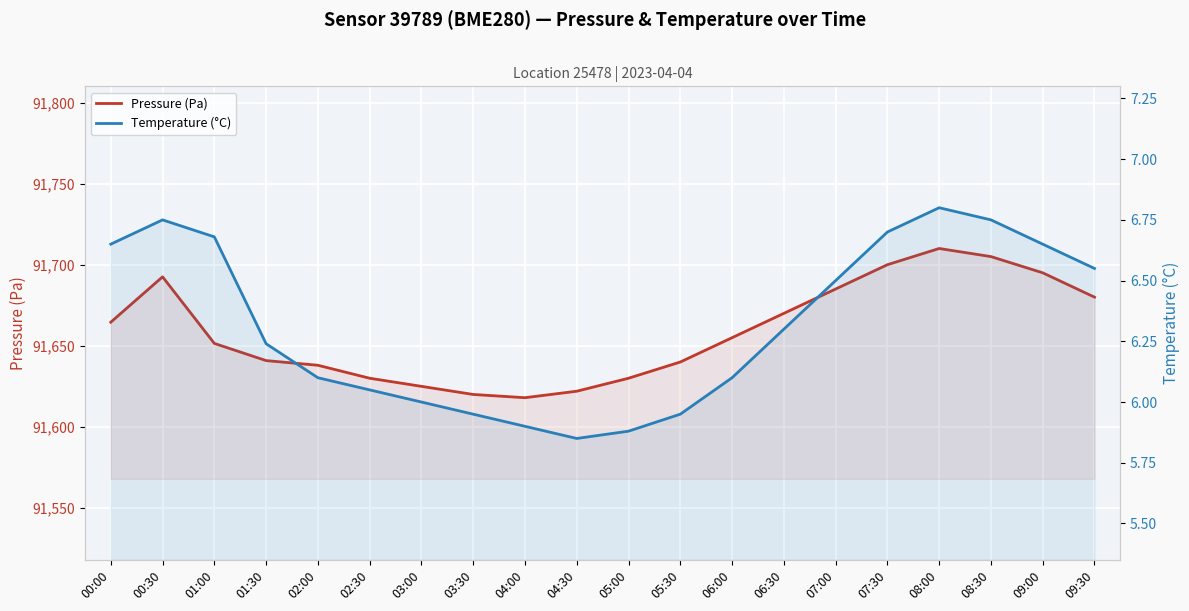

Which has a higher value, 08:30 or 00:00?

08:30